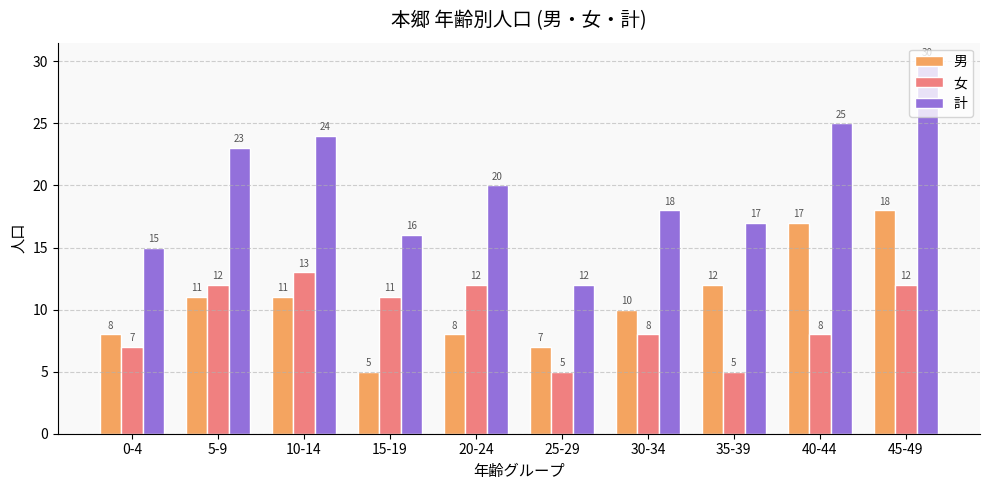

How many data points in 男 are less than 11?

5